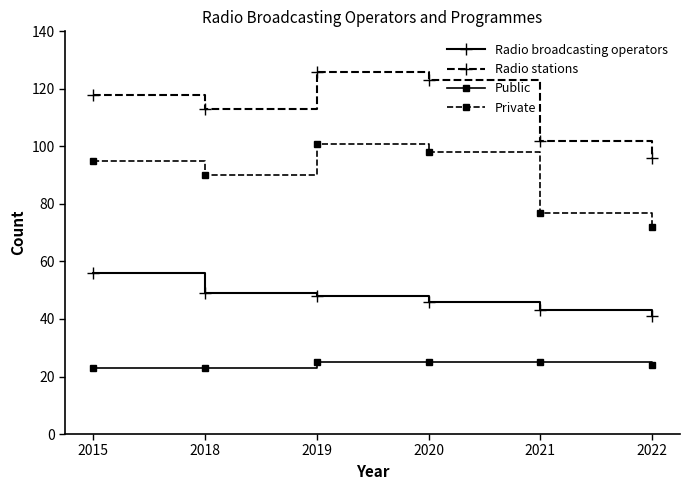

True or false: Radio broadcasting operators and Radio stations cross at least once.

False